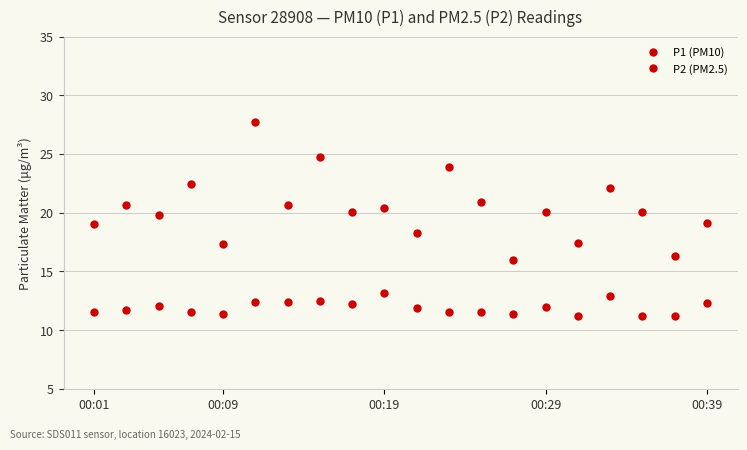

List the series in order of their overall mean, highest first.

P1 (PM10), P2 (PM2.5)